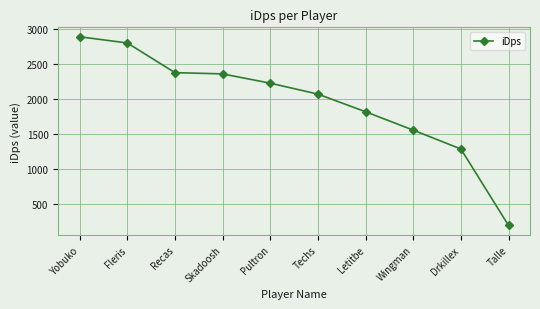

Reading left to right, what are all the values shown in this chart?

Yobuko=2894.3	Fleris=2805.3	Recas=2379.6	Skadoosh=2361.8	Pultron=2228.3	Techs=2071.8	Letitbe=1818.3	Wingman=1555.1	Drkillex=1284.4	Talle=187.1